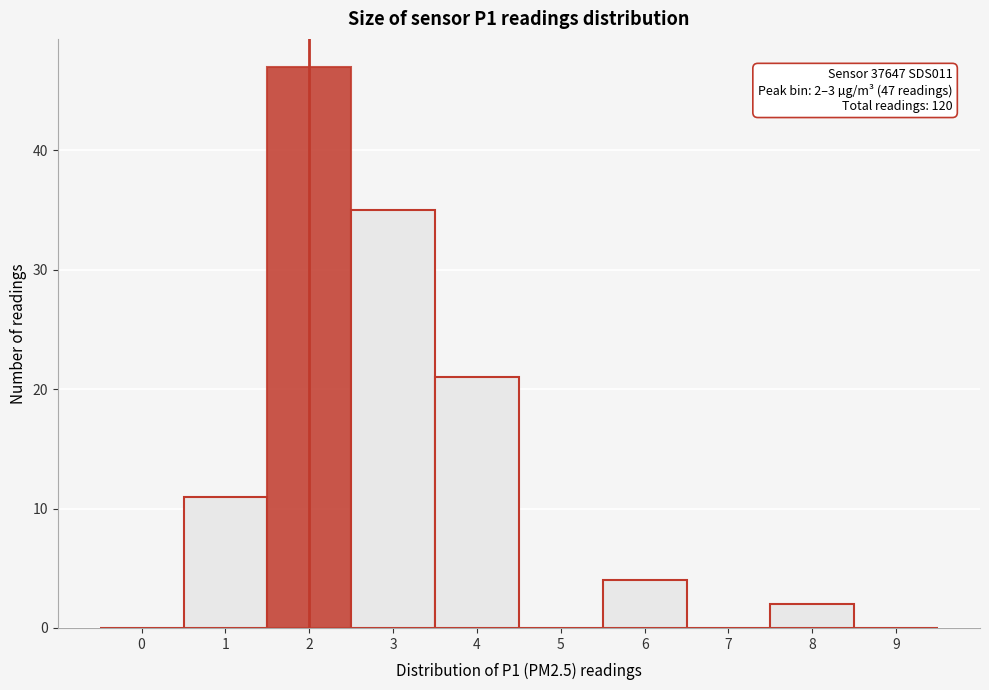

Reading right to left, what are all the values shown in this chart?

9=0	8=2	7=0	6=4	5=0	4=21	3=35	2=47	1=11	0=0